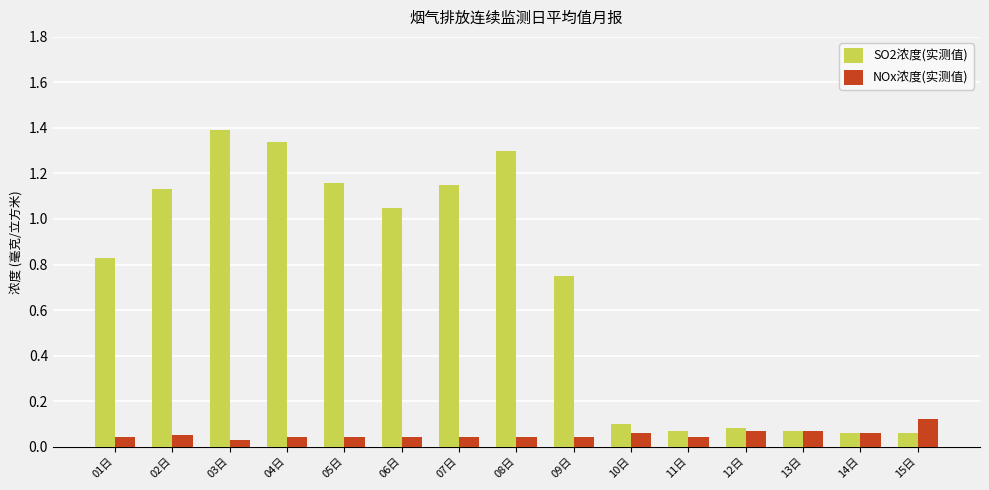

Which label corresponds to the largest value in the chart?

03日